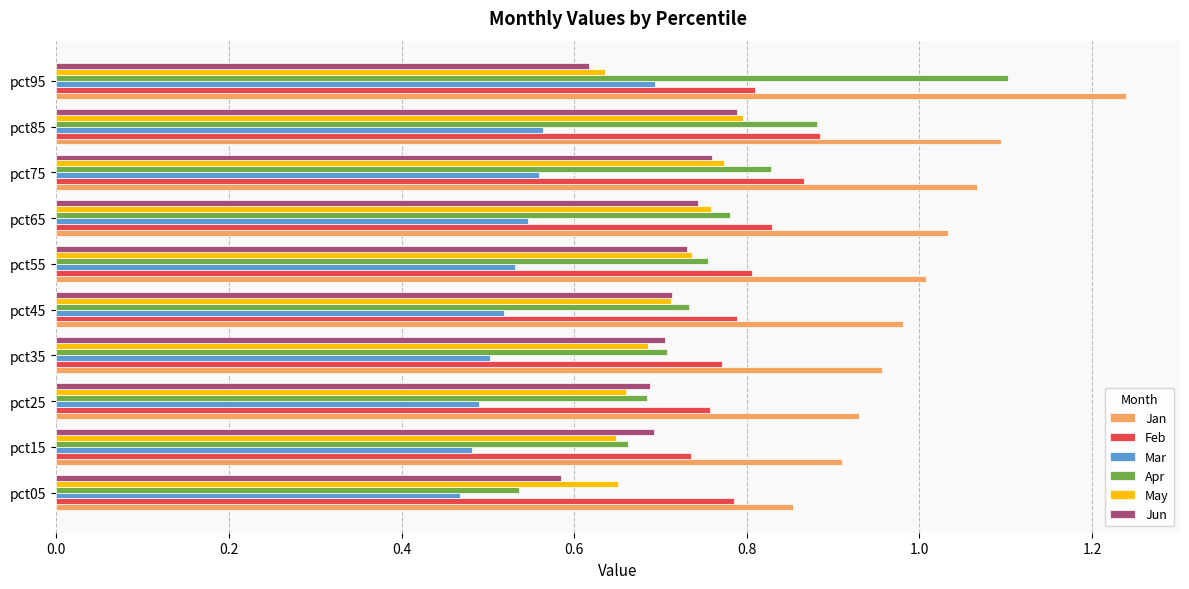

Count the number of data series in this chart.

6